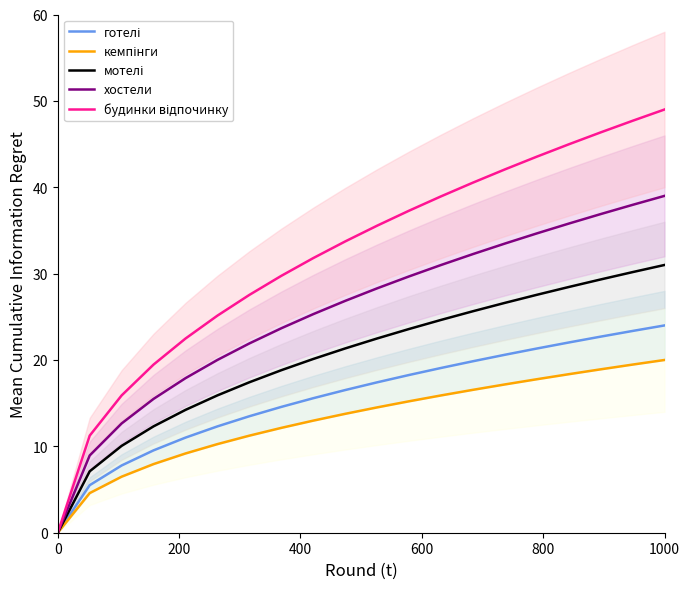

What is the highest value of the хостели series?

39.0